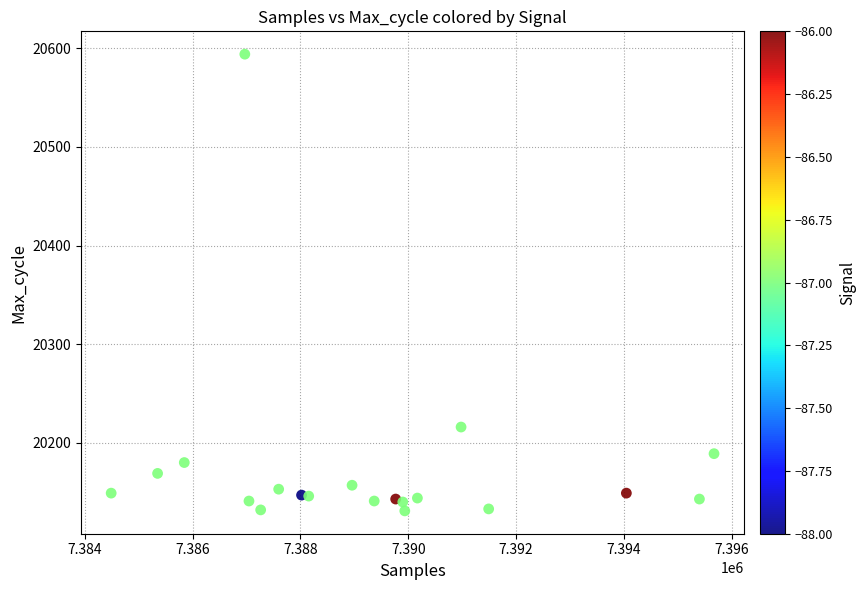

What is the range of Y values (max minus min)?

463